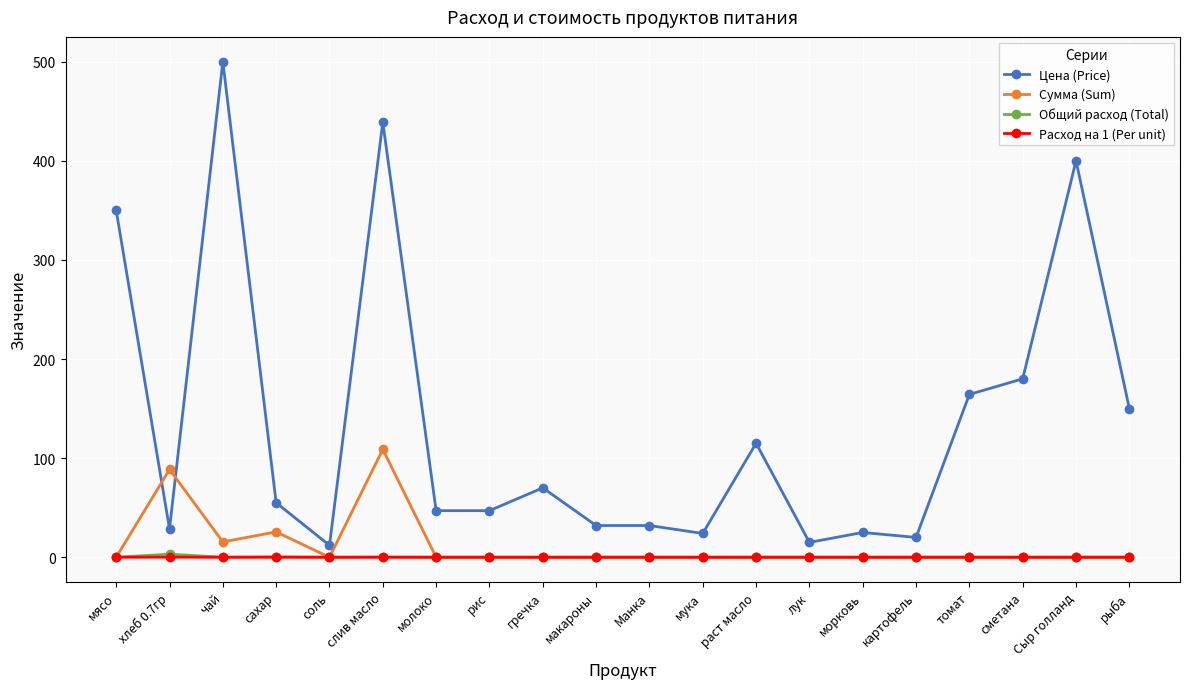

How many values in the Цена (Price) series are below 55?

10